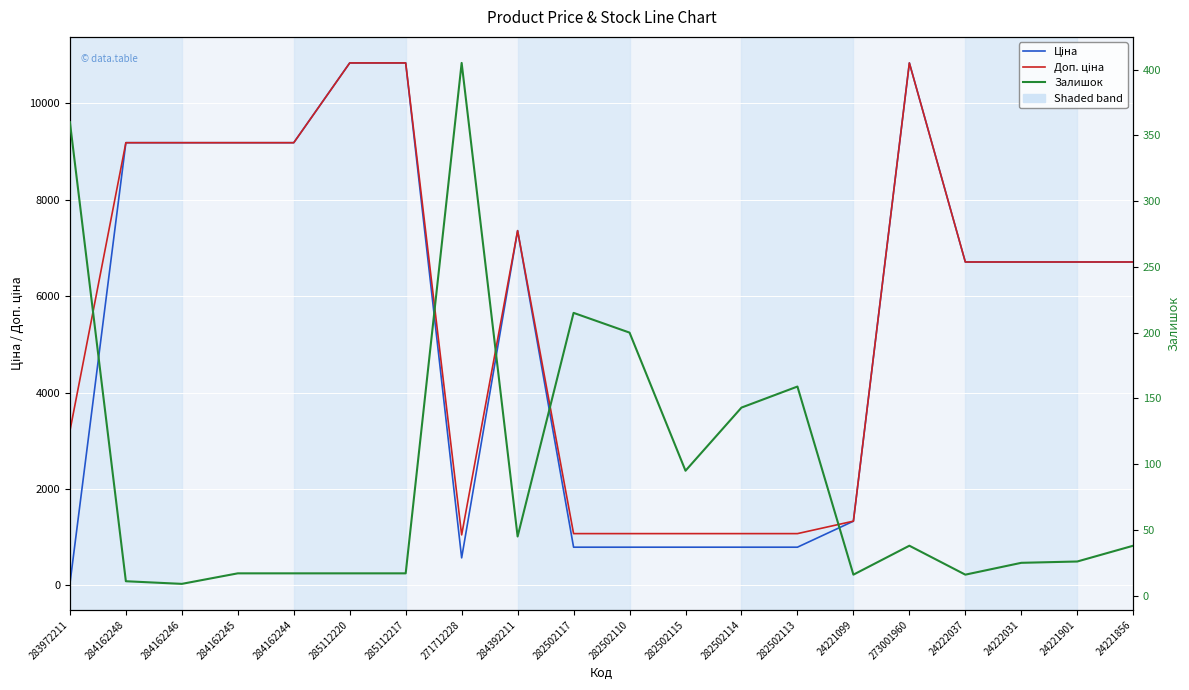

Is this an area chart (filled region under the line)?

No